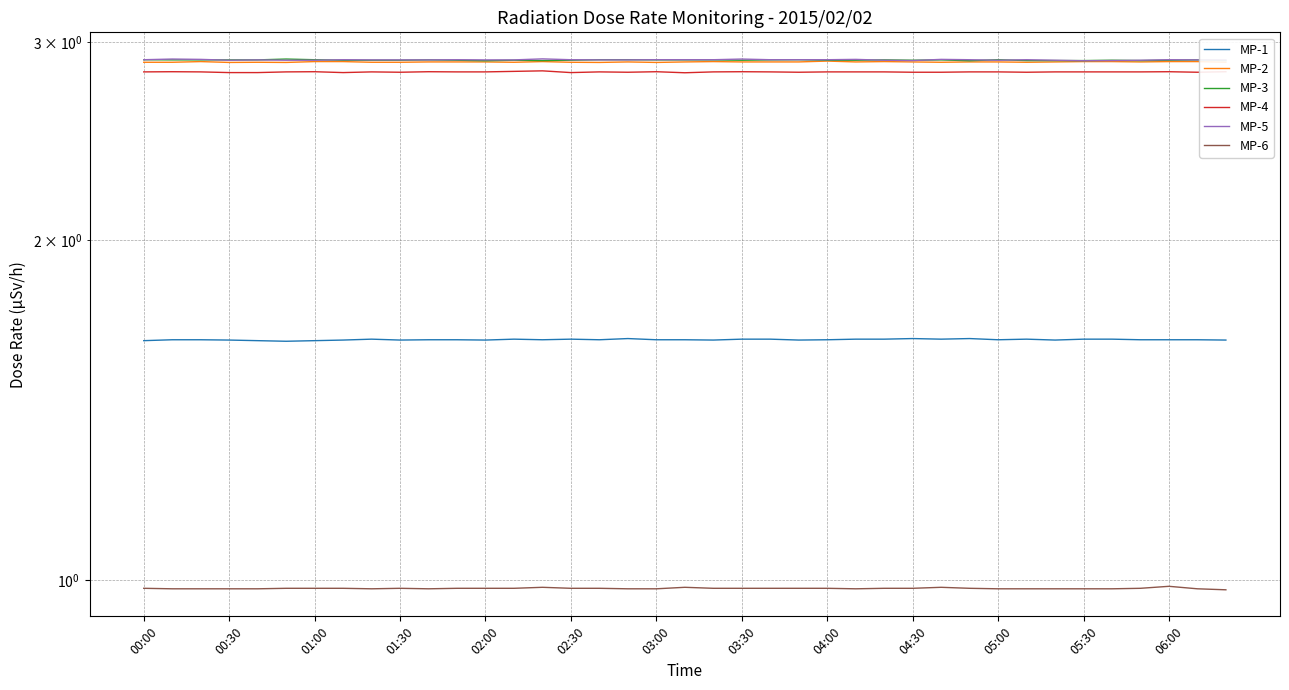

Is the value of MP-3 at 02:00 greater than the value of MP-1 at 02:00?

Yes